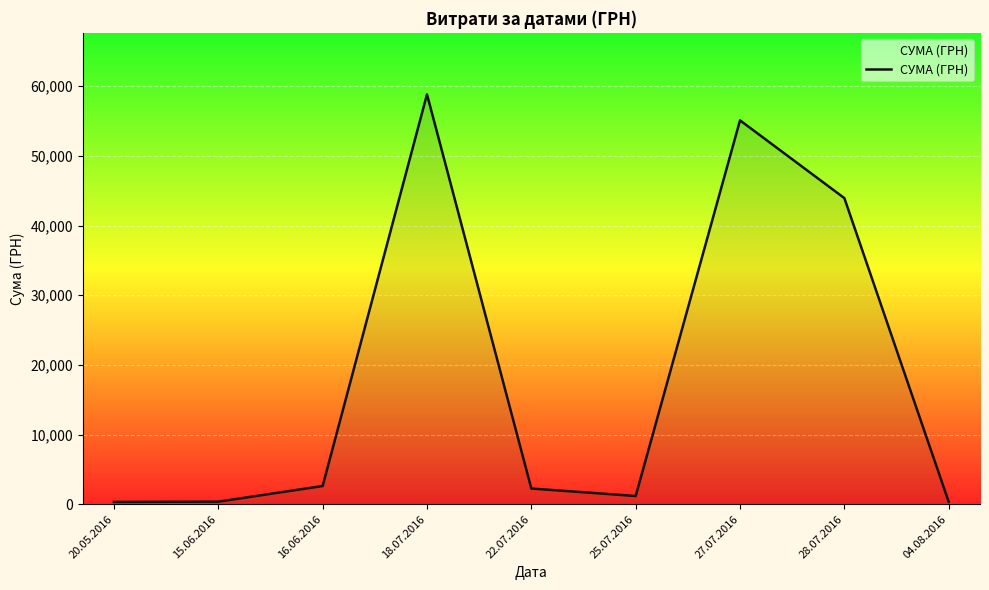

At which label is the value closest to 29585?

28.07.2016